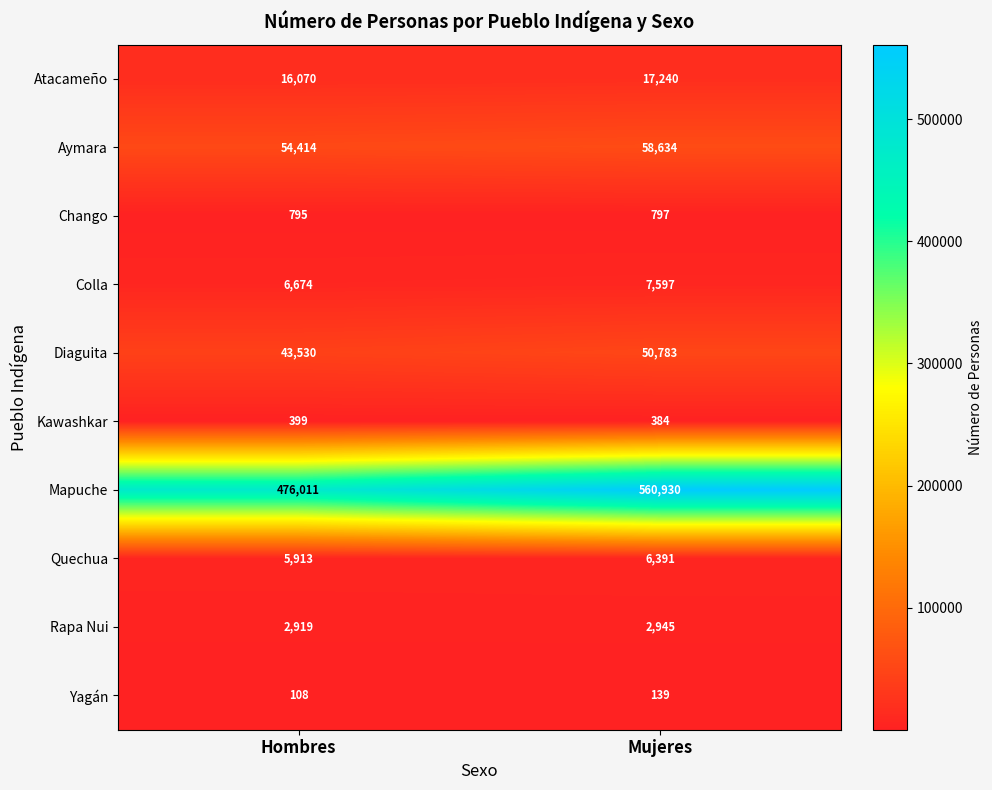

What is the greatest value displayed?

560930